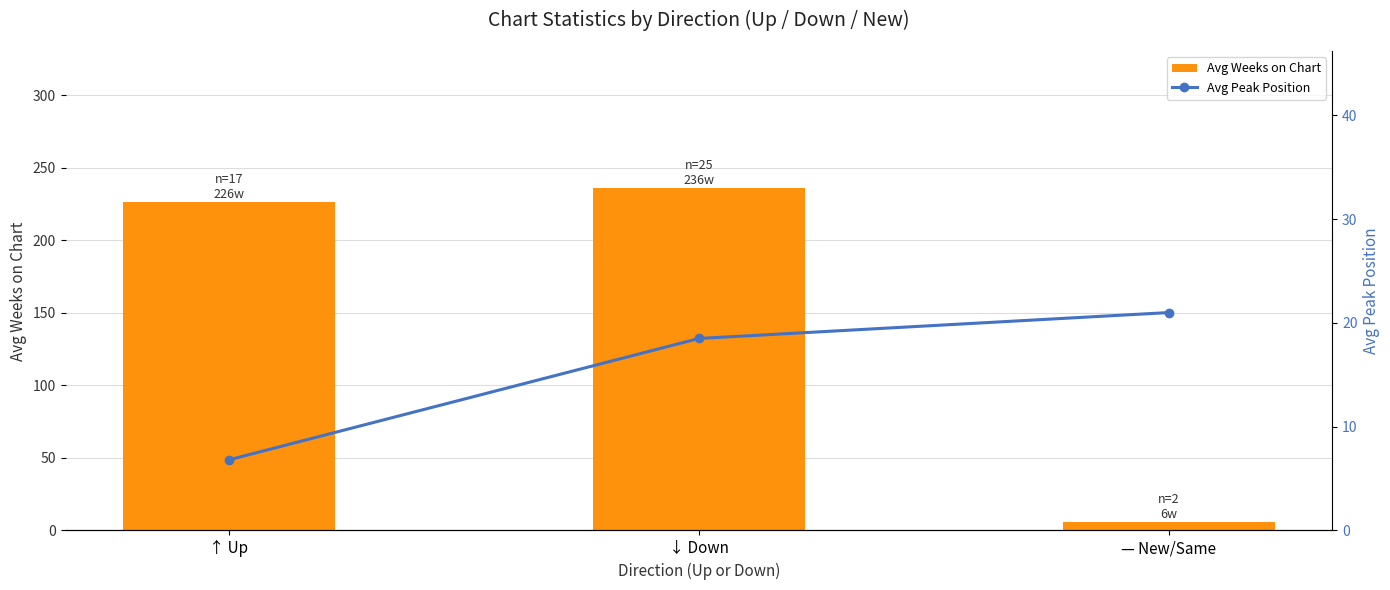

Which category has the highest value in the Avg Weeks on Chart series?

↓ Down